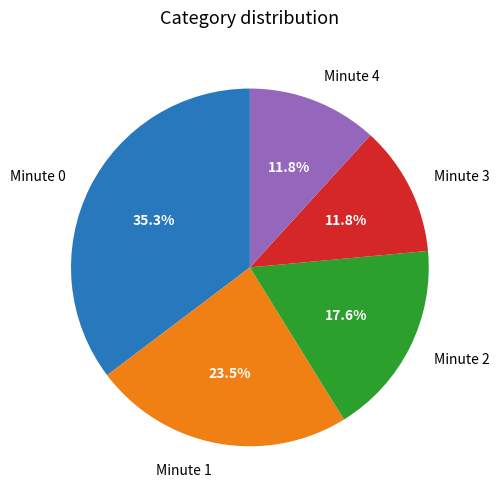

Is there any slice that represents more than half of the pie?

No